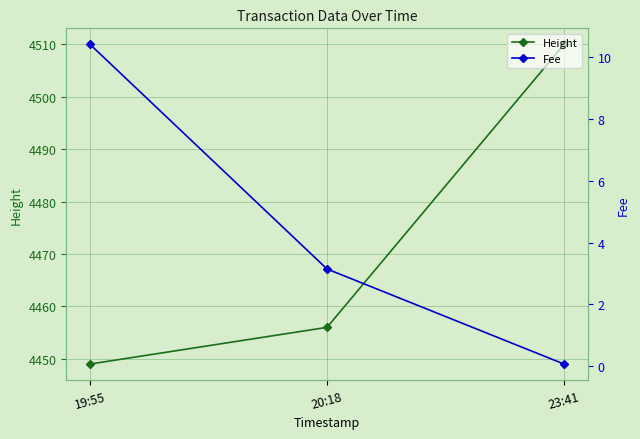

Reading left to right, extract all data points from this chart.

Height: 19:55=4449.0	20:18=4456.0	23:41=4510.0
Fee: 19:55=10.4	20:18=3.1	23:41=0.1